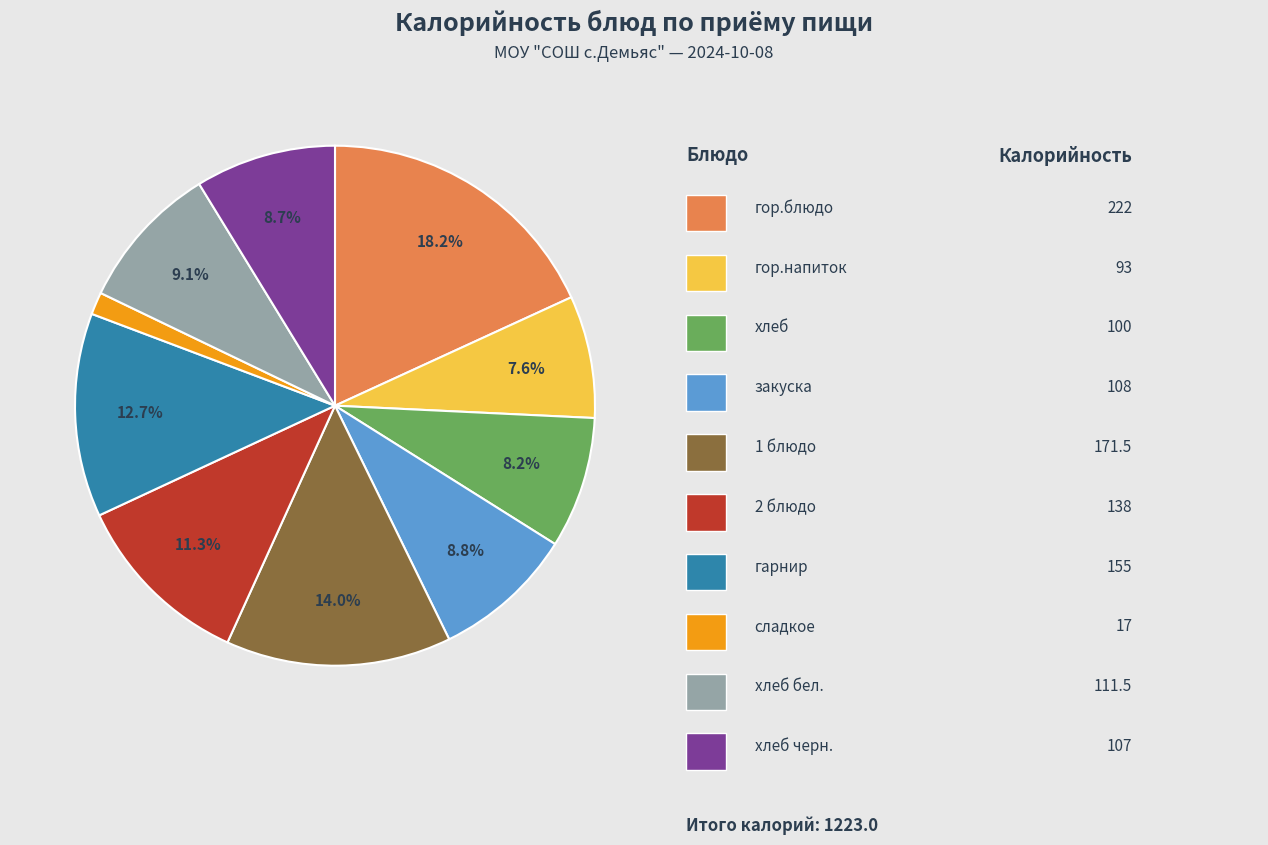

How many slices are in this pie chart?

10